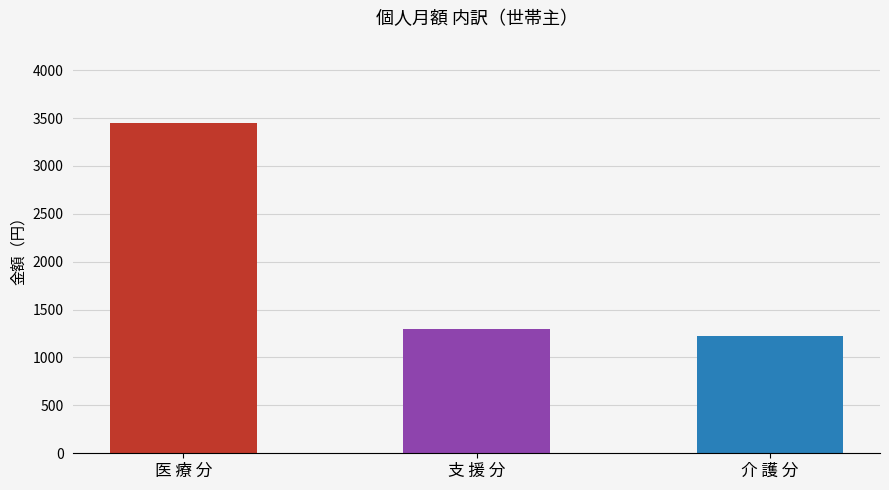

Is it true that 介 護 分 equals 402 at 5月?

False